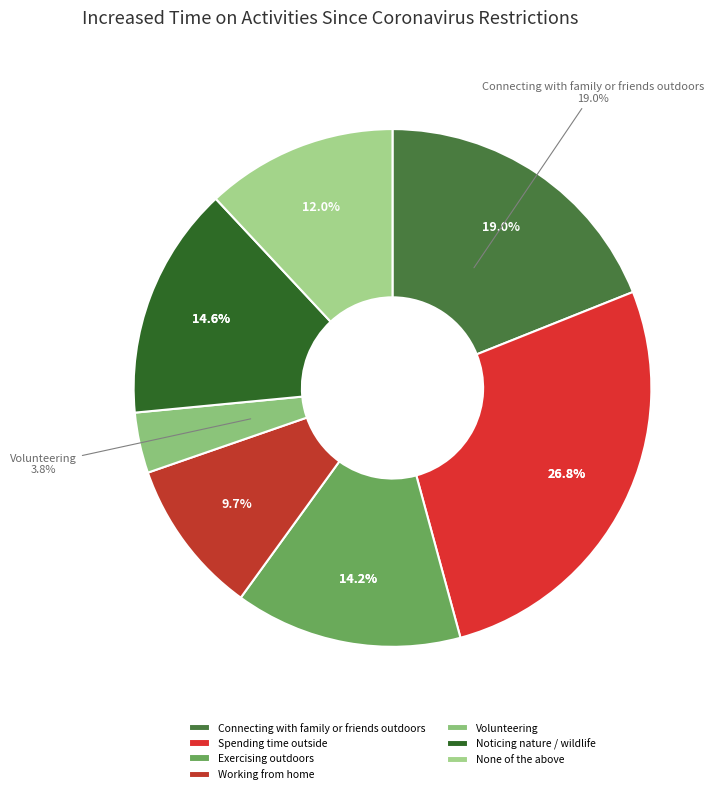

True or false: Noticing nature / wildlife accounts for 15% of the total.

True